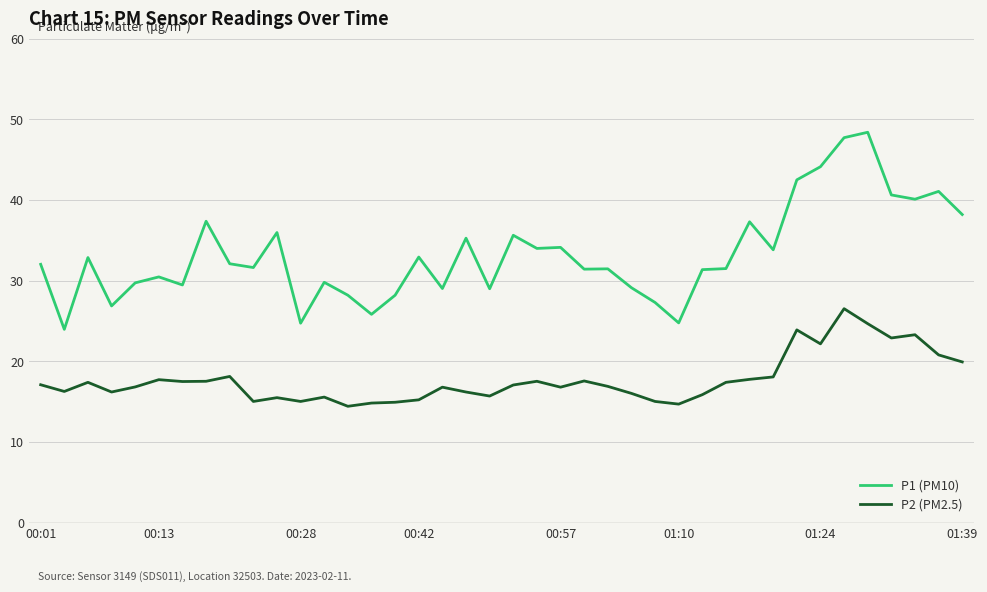

Which series has the widest spread of values?

P1 (PM10)